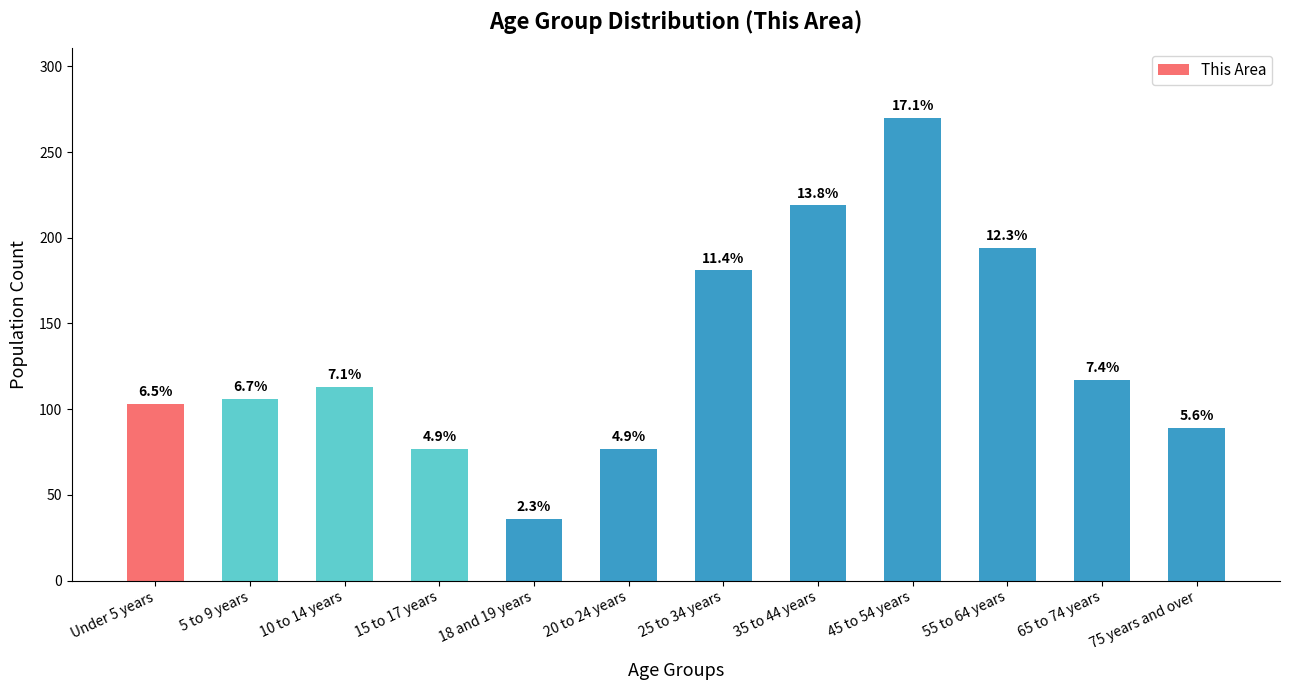

Reading left to right, list all the values displayed in this chart.

103	106	113	77	36	77	181	219	270	194	117	89